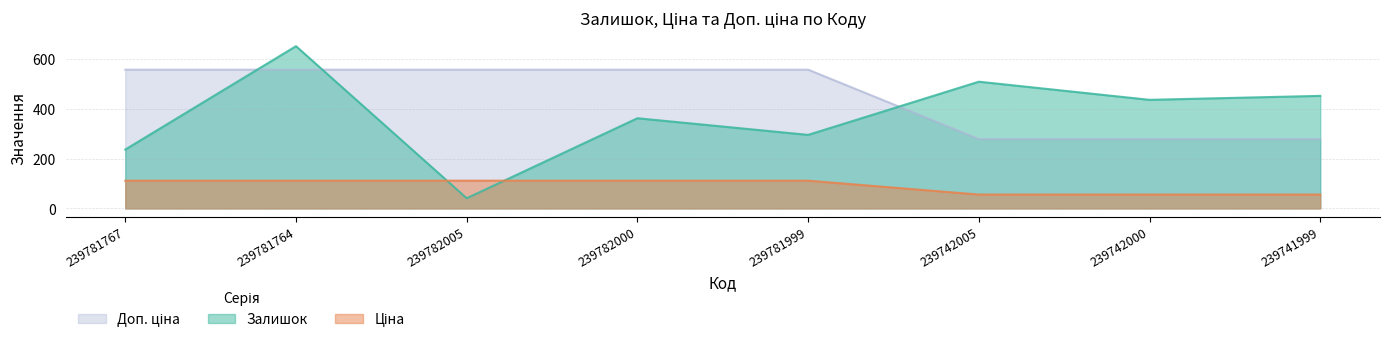

The Залишок series shows 415.1 at 239781767. True or false?

False